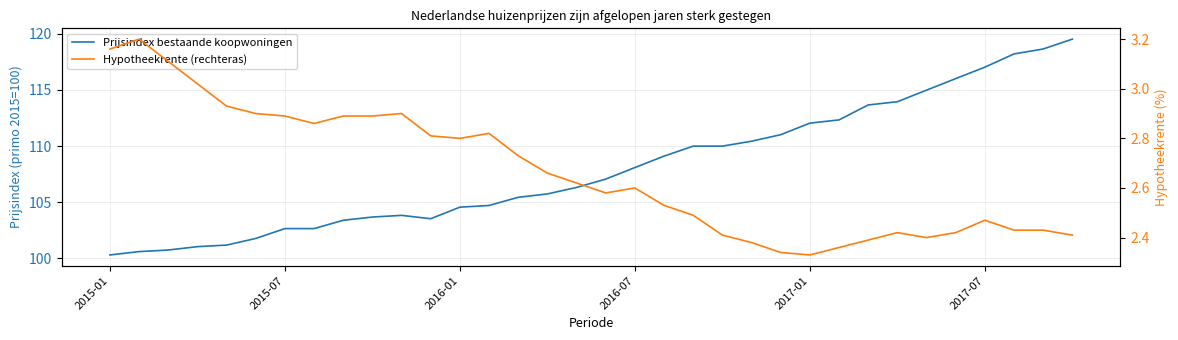

List the series in order of their overall mean, highest first.

Prijsindex bestaande koopwoningen, Hypotheekrente (rechteras)